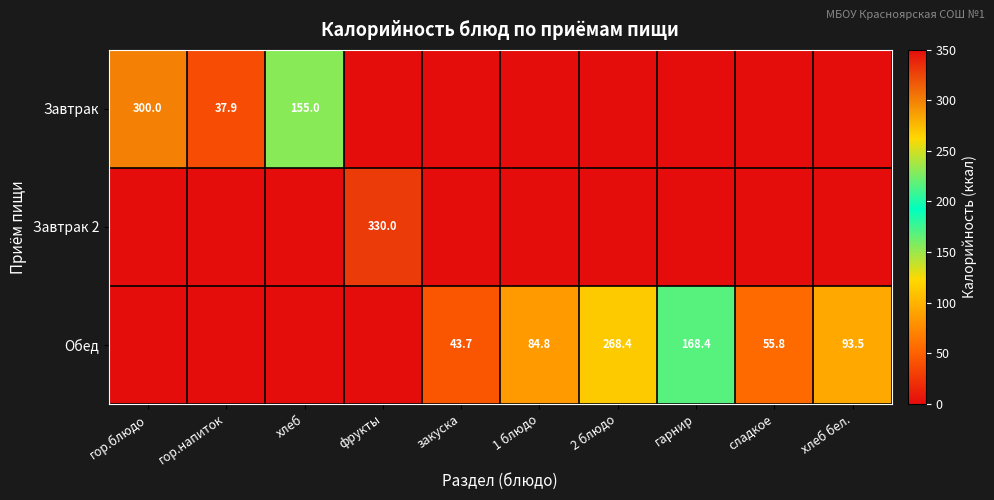

What is the total value across all series at гарнир?

168.4